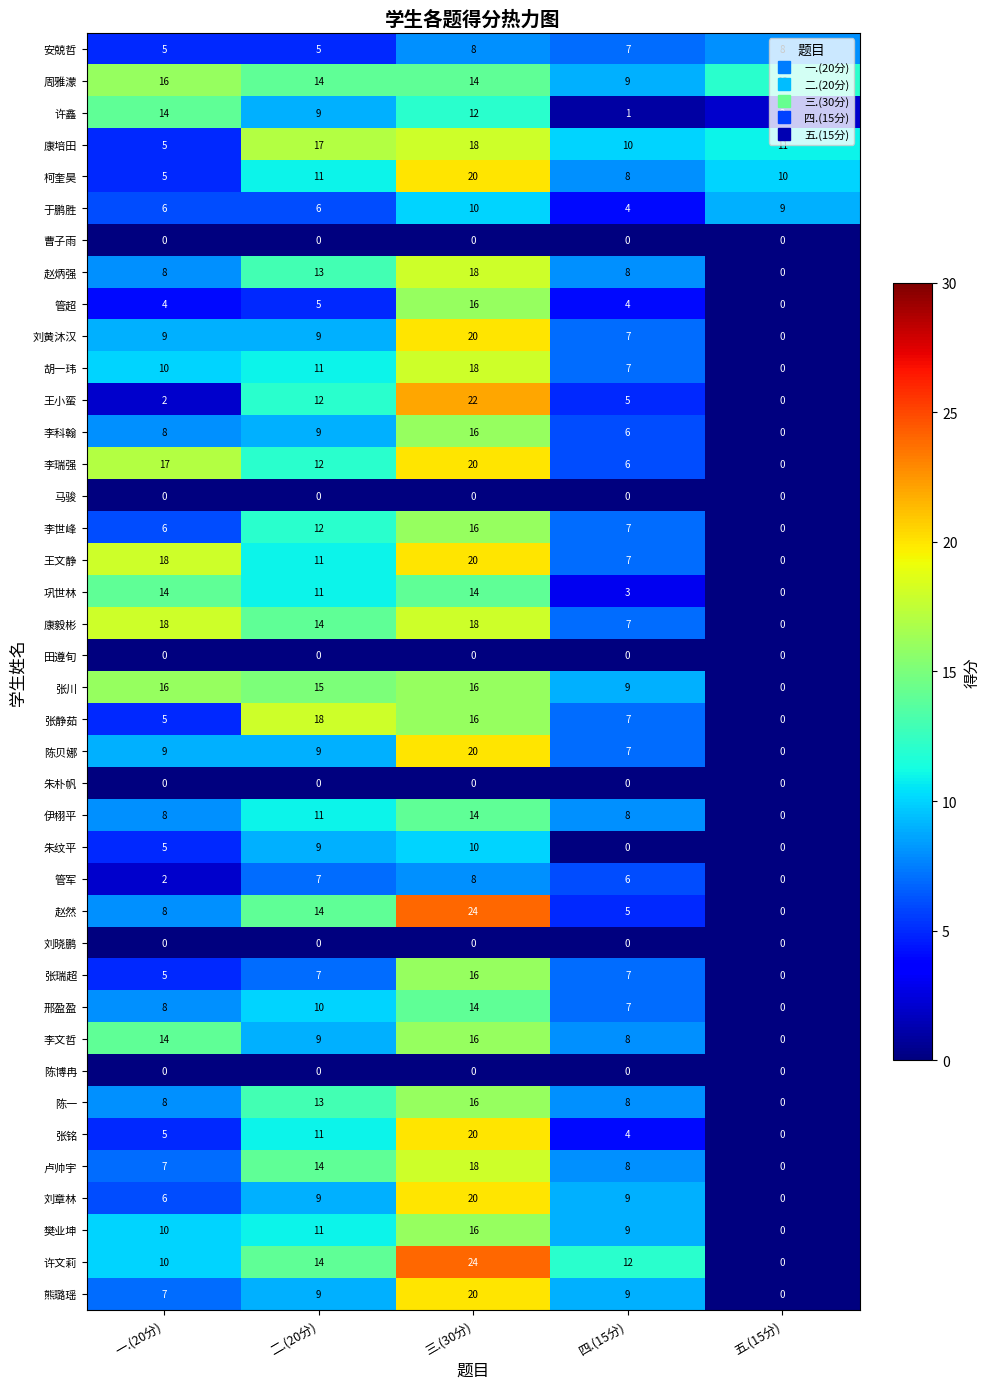

Which series has the largest total across all categories?

周雅濛